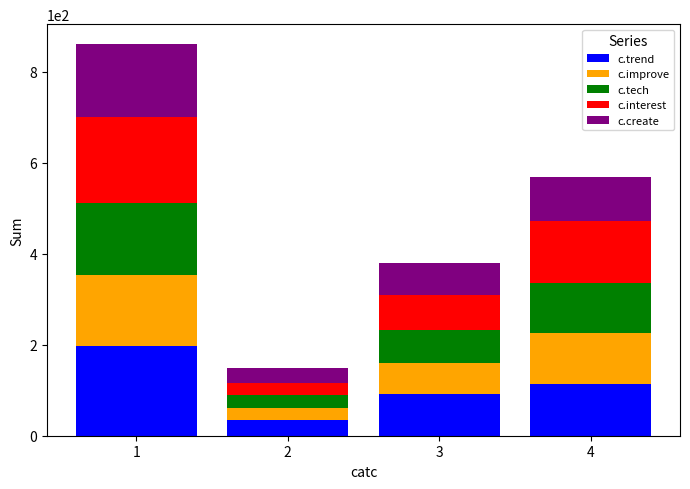

What is the maximum value for c.trend?

198